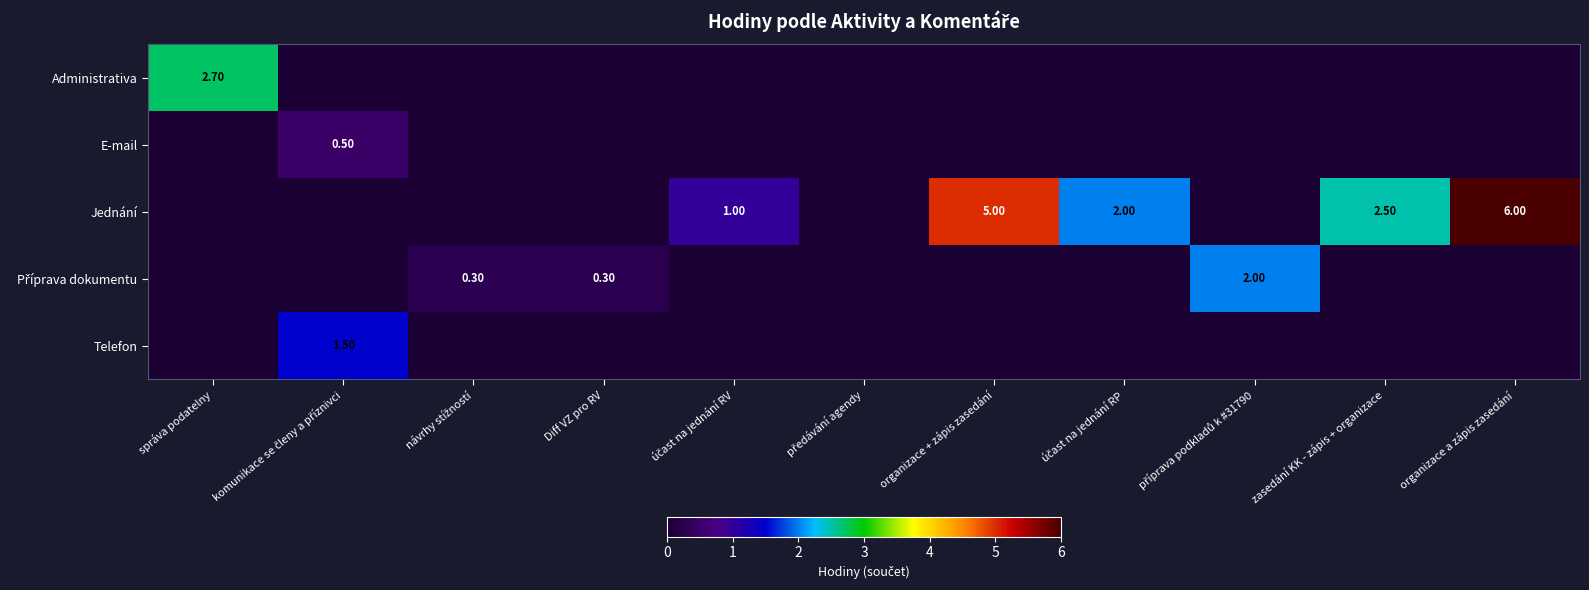

True or false: Jednání has a value of 0.3 at účast na jednání RV.

False